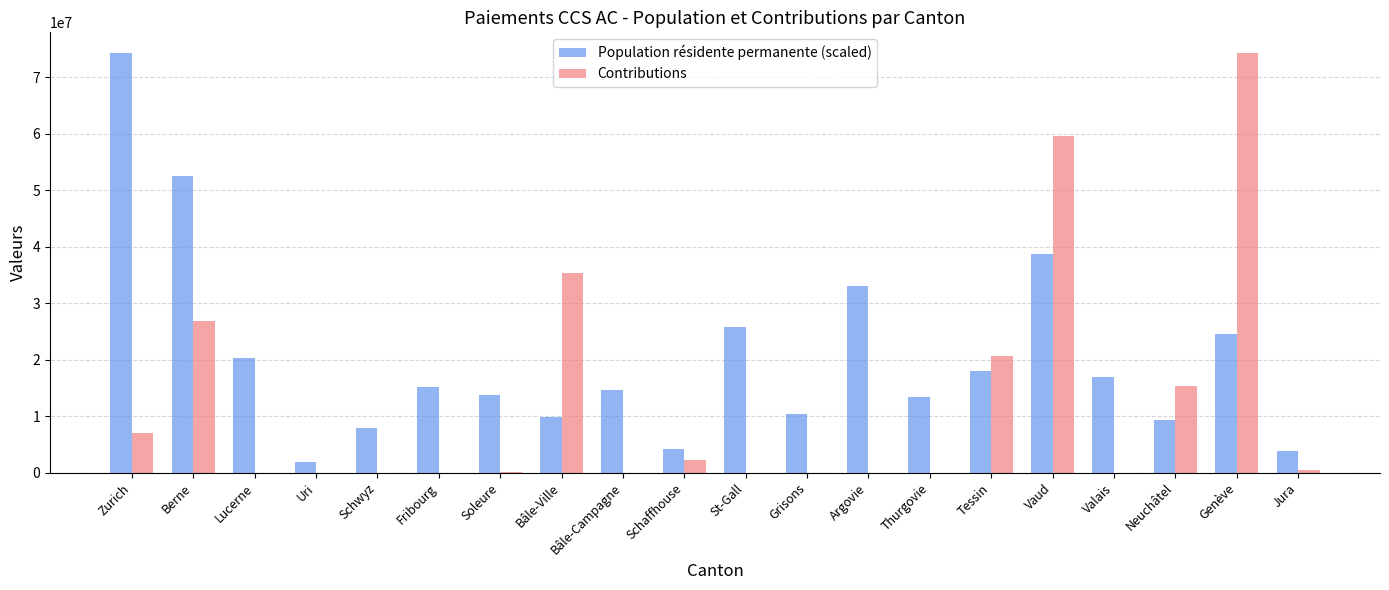

What is the greatest value displayed?

74202204.7